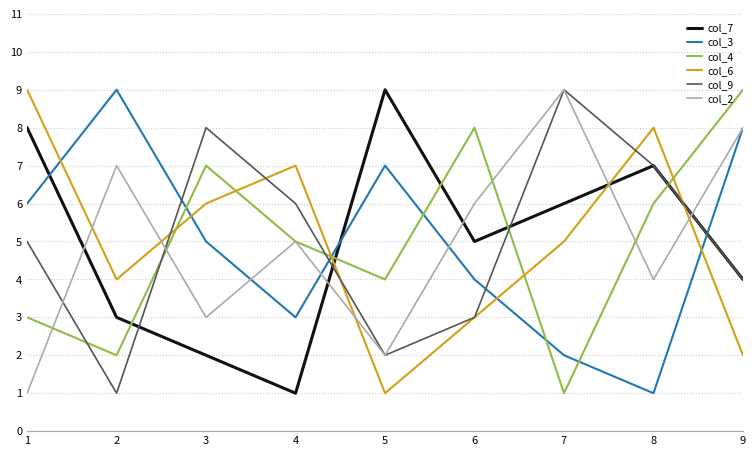

At which category does col_2 reach its first local peak?

2